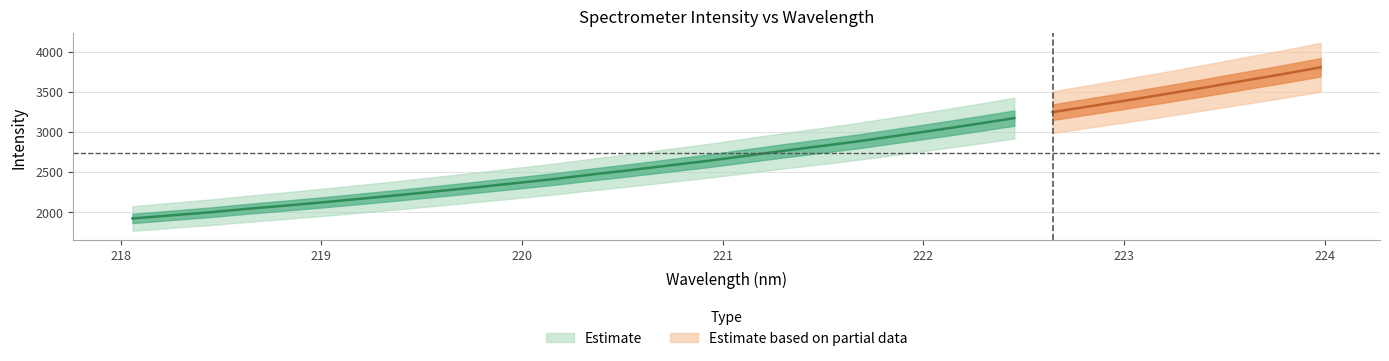

True or false: x has a value of 218.1 at 0.

True